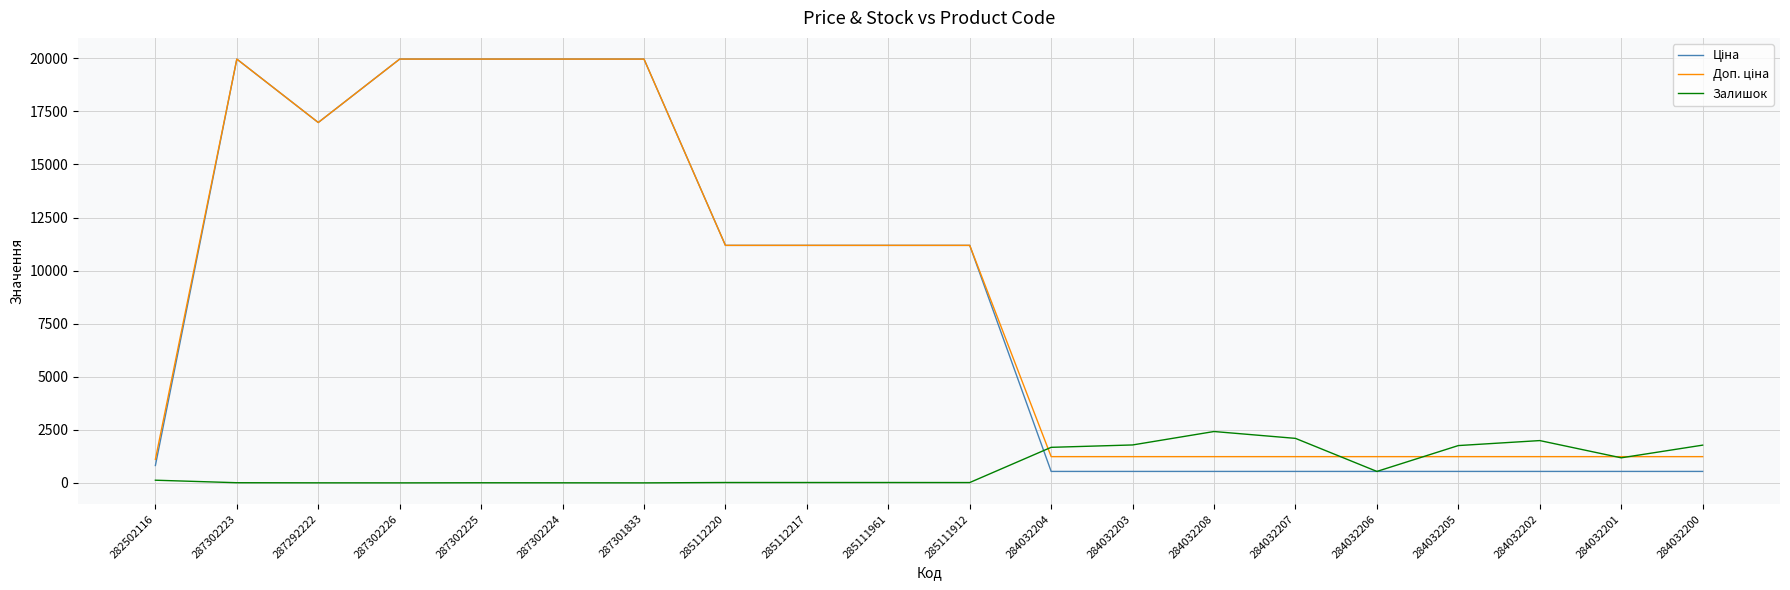

How many categories are shown in the chart?

20